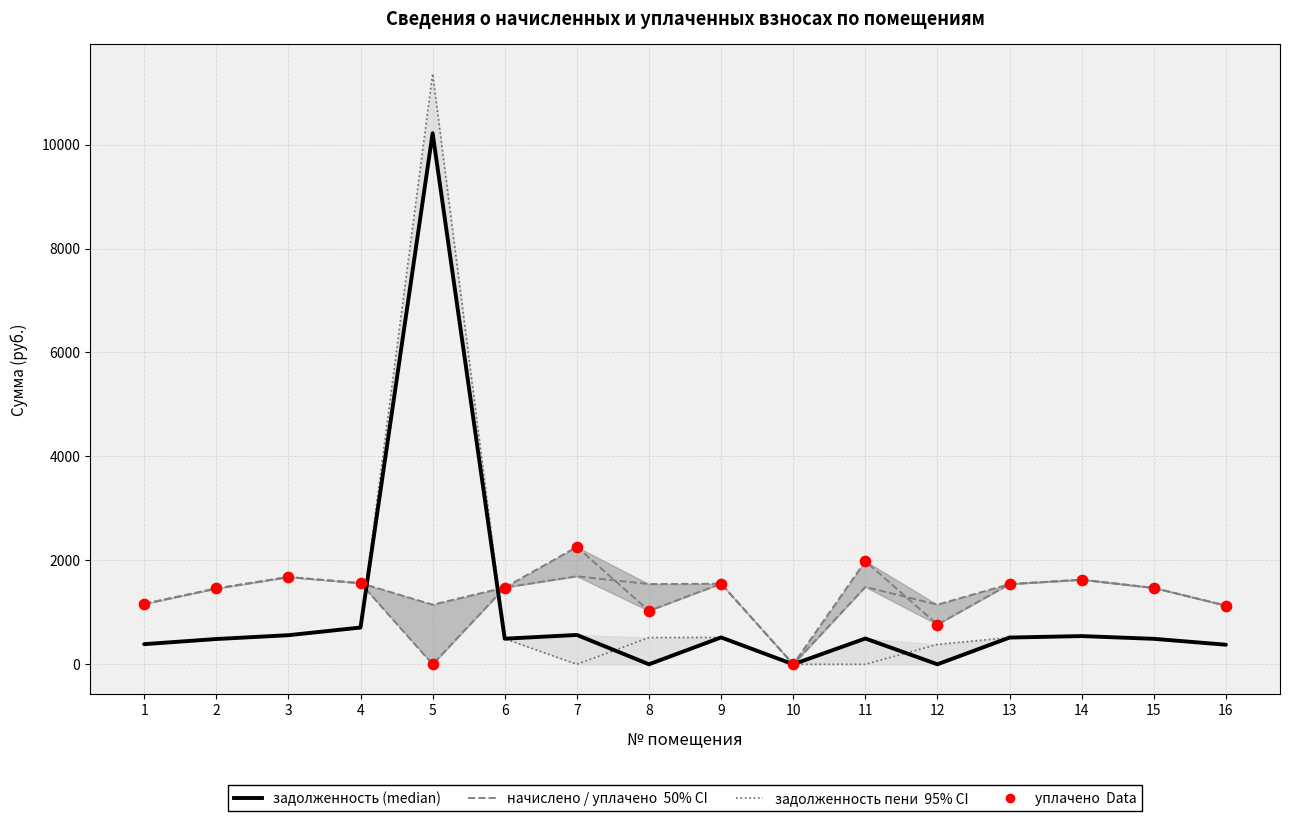

At how many categories does at least one series exceed 2631?

1